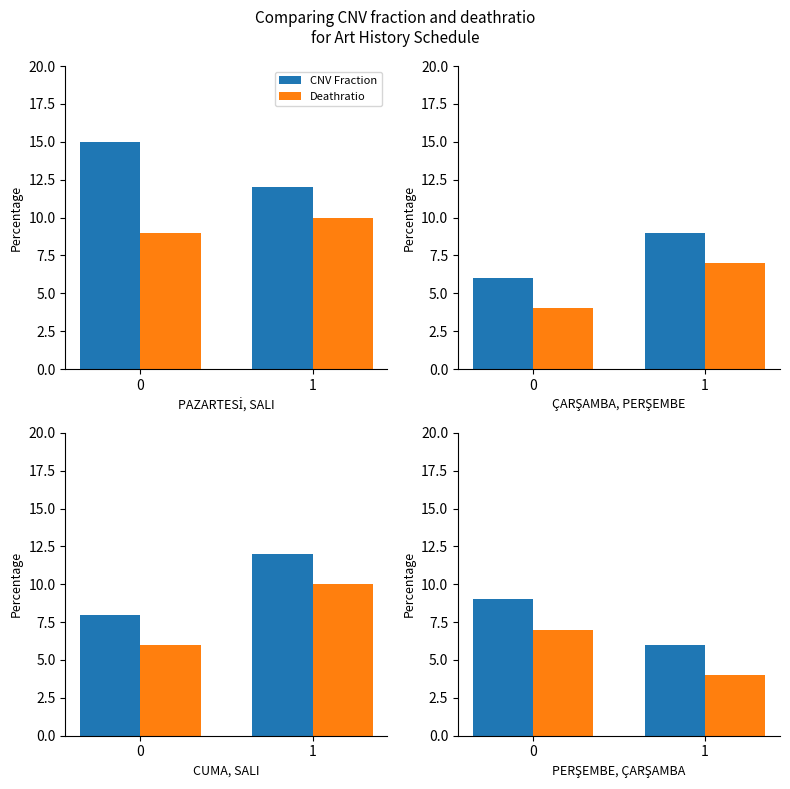

How many groups of bars are there?

2